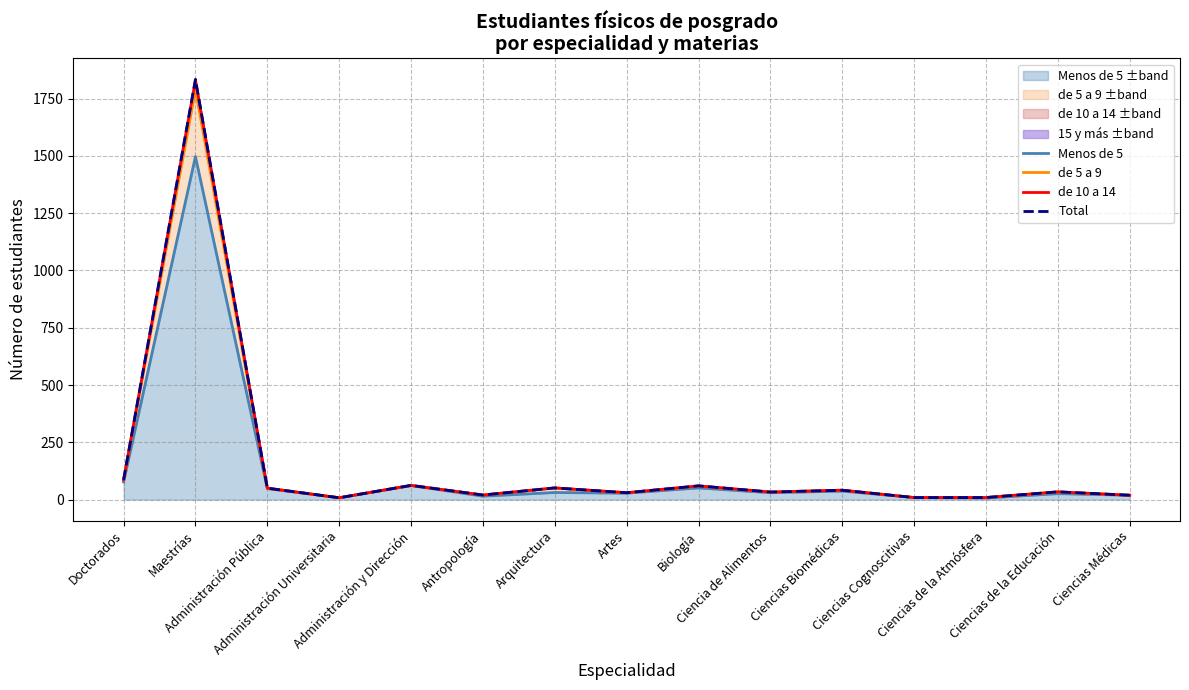

What is the average value of the de 5 a 9 series?

153